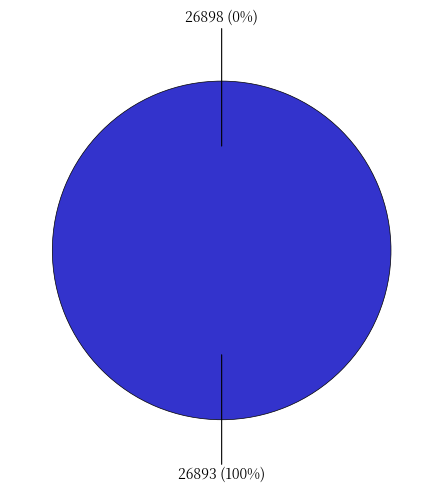

True or false: 26893 accounts for 93% of the total.

False